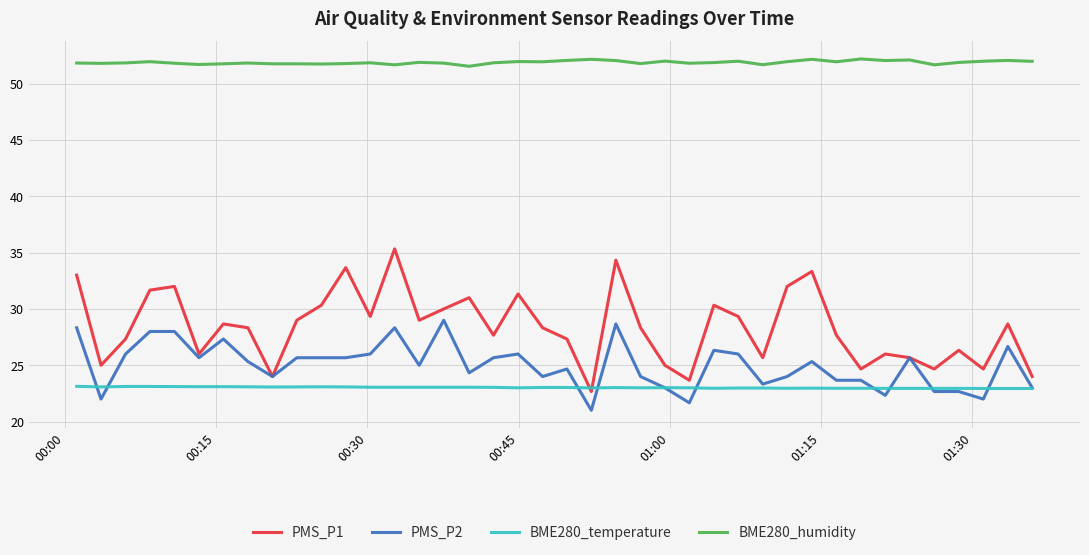

What is the minimum value shown in the chart?

21.0